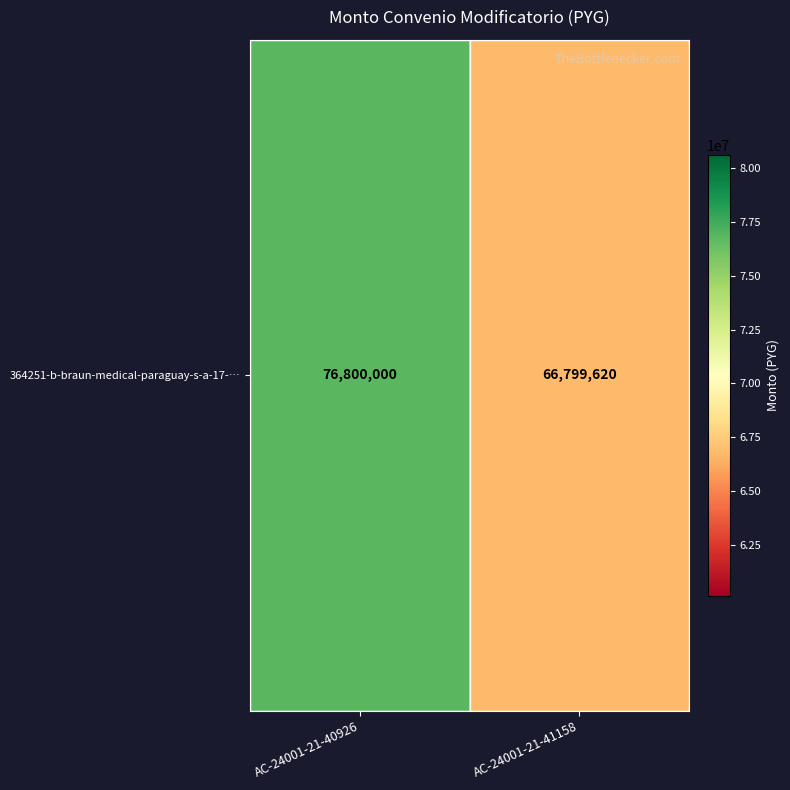

Rank the categories by value from highest to lowest.

AC-24001-21-40926, AC-24001-21-41158